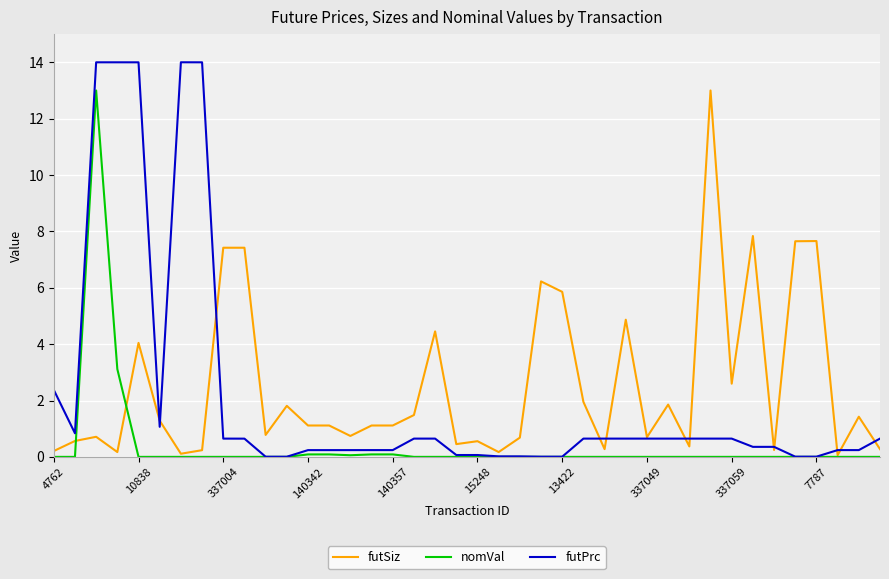

List the series in order of their overall mean, lowest first.

nomVal, futPrc, futSiz